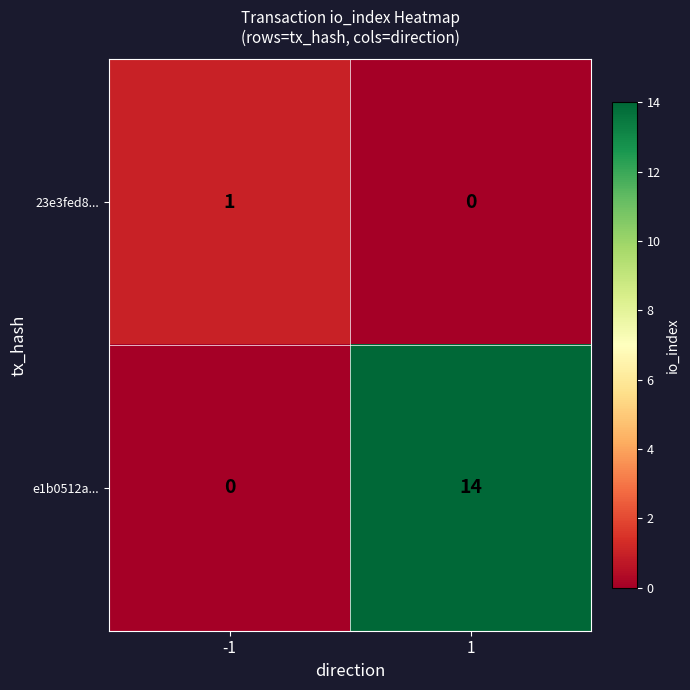

The e1b0512a... series shows 0 at -1. True or false?

True